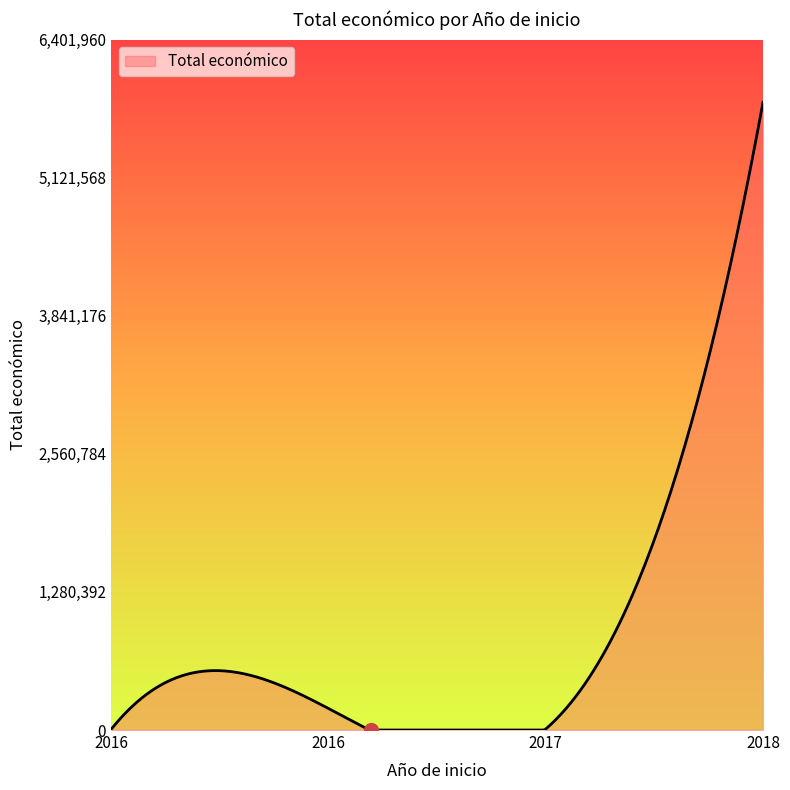

What is the maximum value shown in the chart?

5819964.0